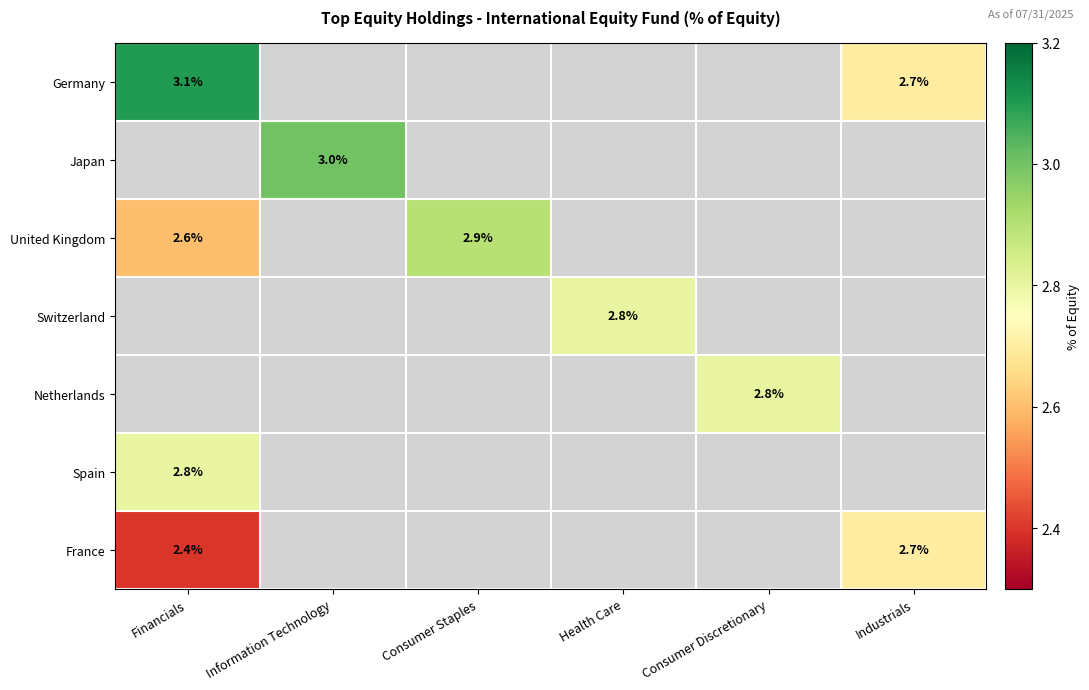

How many data points does each series have?

6